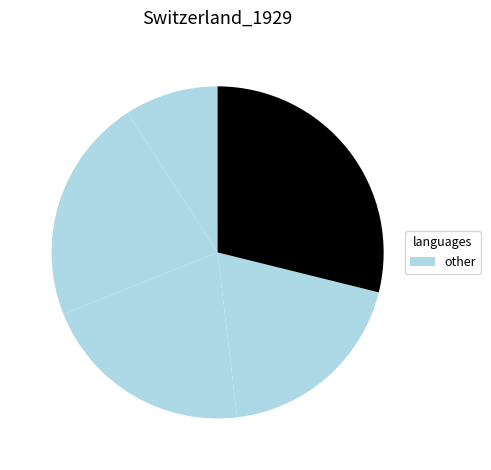

Count the number of slices in the pie.

5